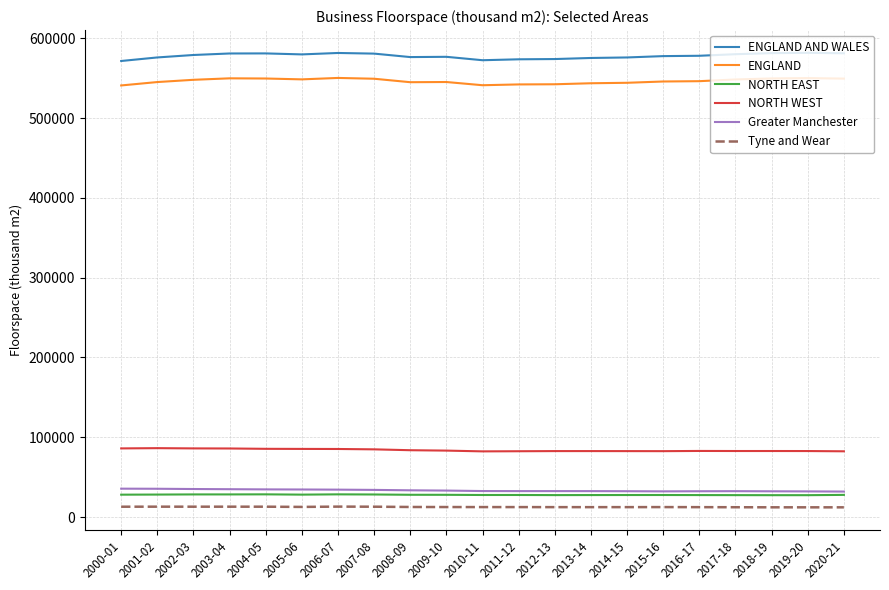

How many distinct data groups are displayed?

6